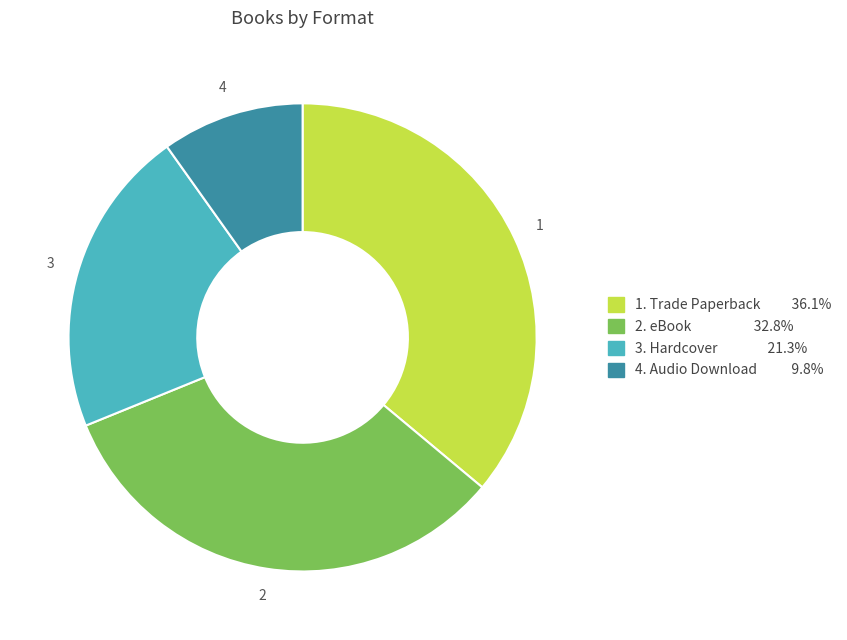

Is there any slice that represents more than half of the pie?

No